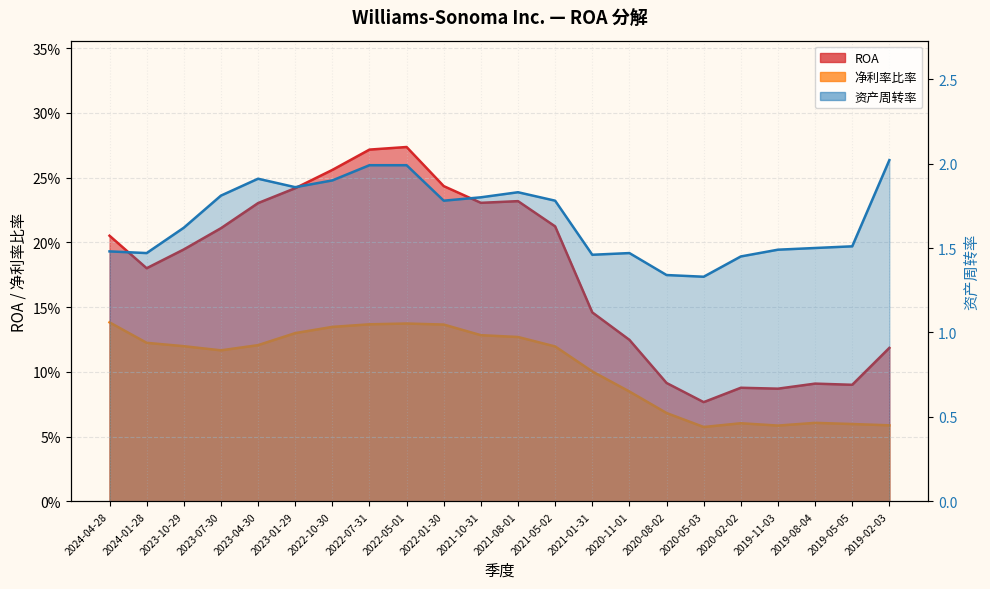

What is the difference between the maximum and minimum values in the 资产周转率 series?

0.7